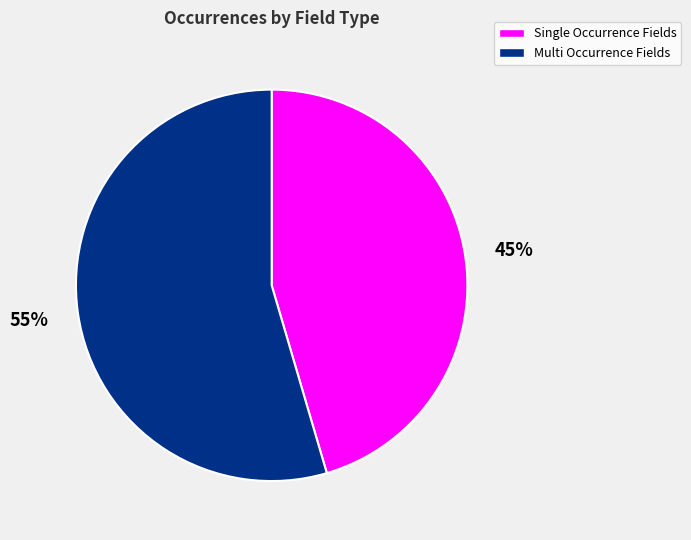

Is there a majority slice in this chart?

Yes